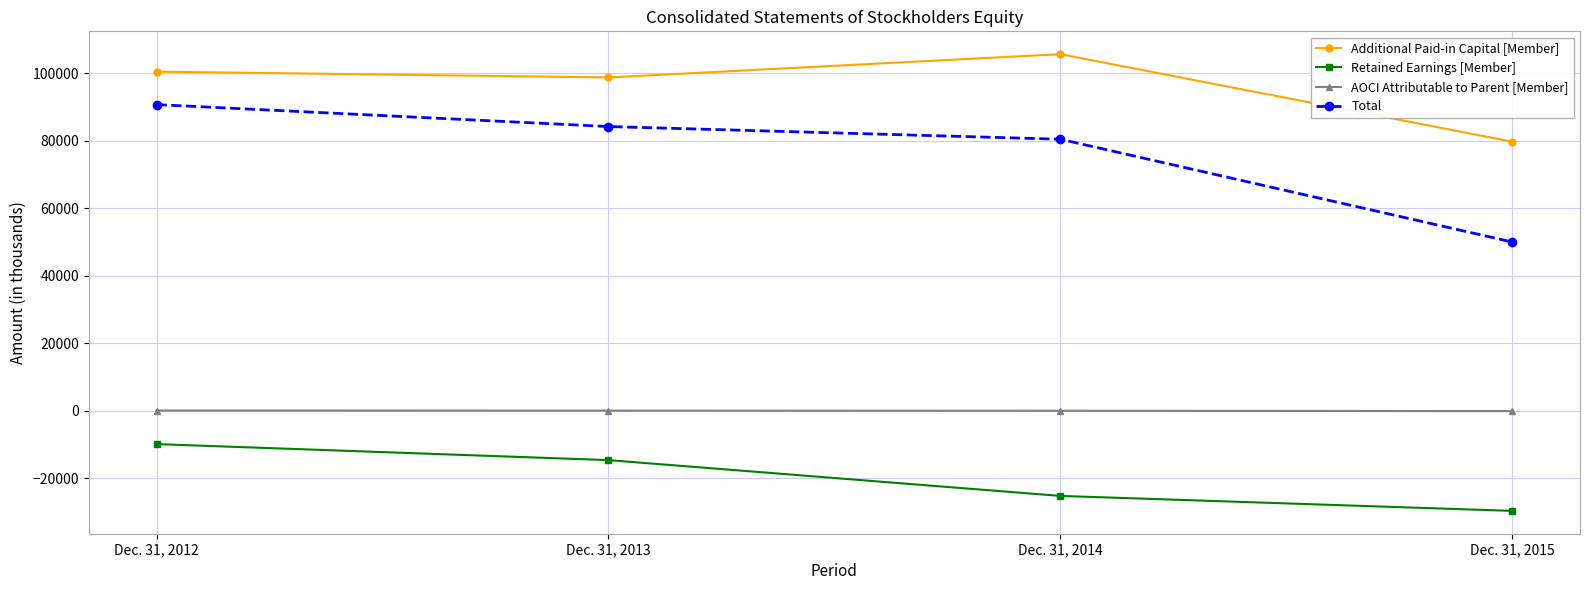

What is the approximate value of Retained Earnings [Member] at Dec. 31, 2013, to the nearest 100?

-14600